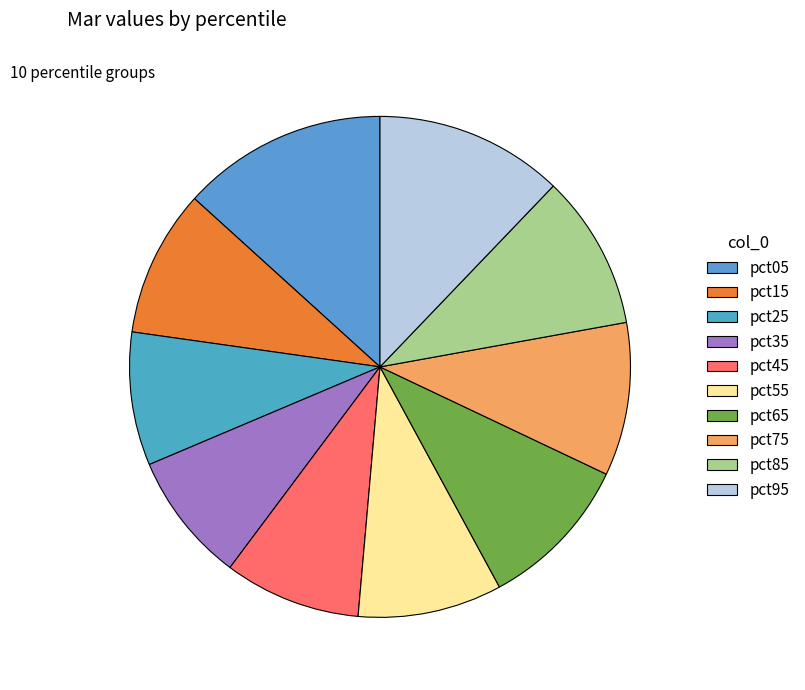

What percentage is the pct45 slice, to the nearest percent?

9%